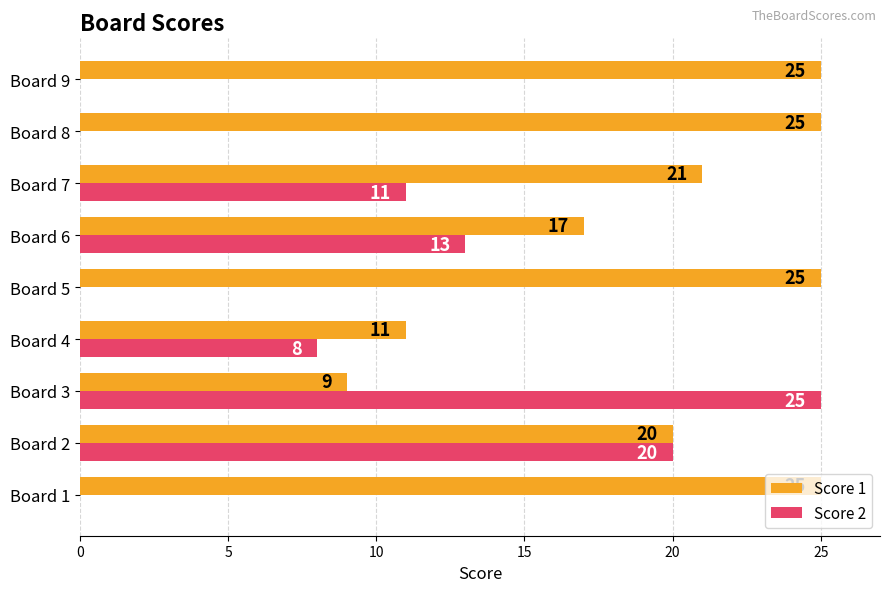

What is the maximum value shown in the chart?

25